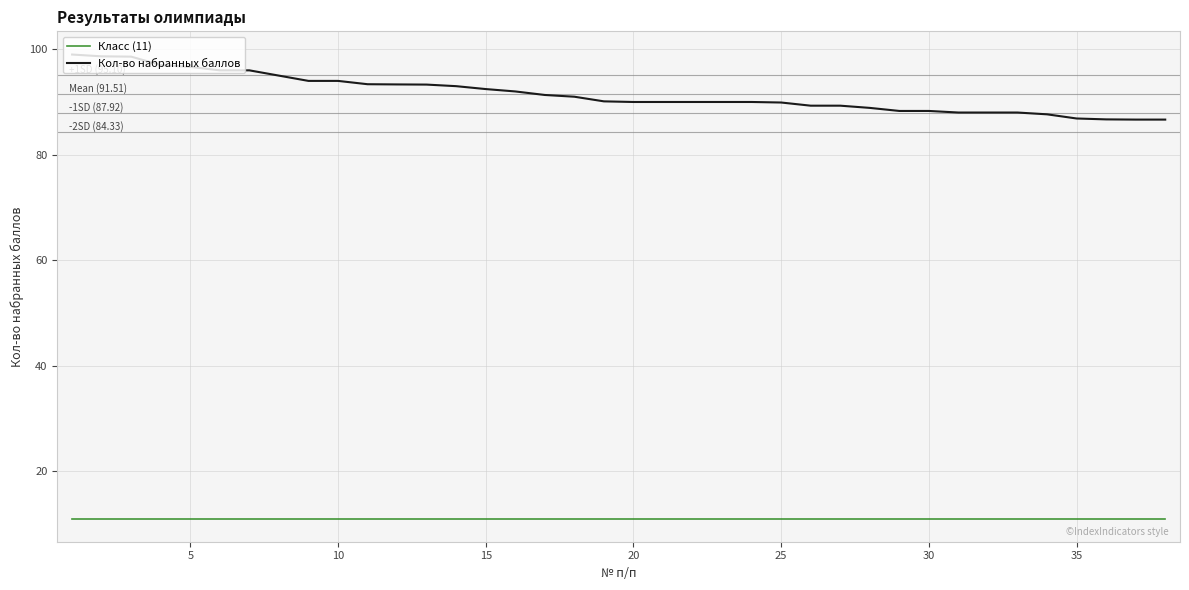

What is the difference between the maximum and minimum values in the Кол-во набранных баллов series?

12.3